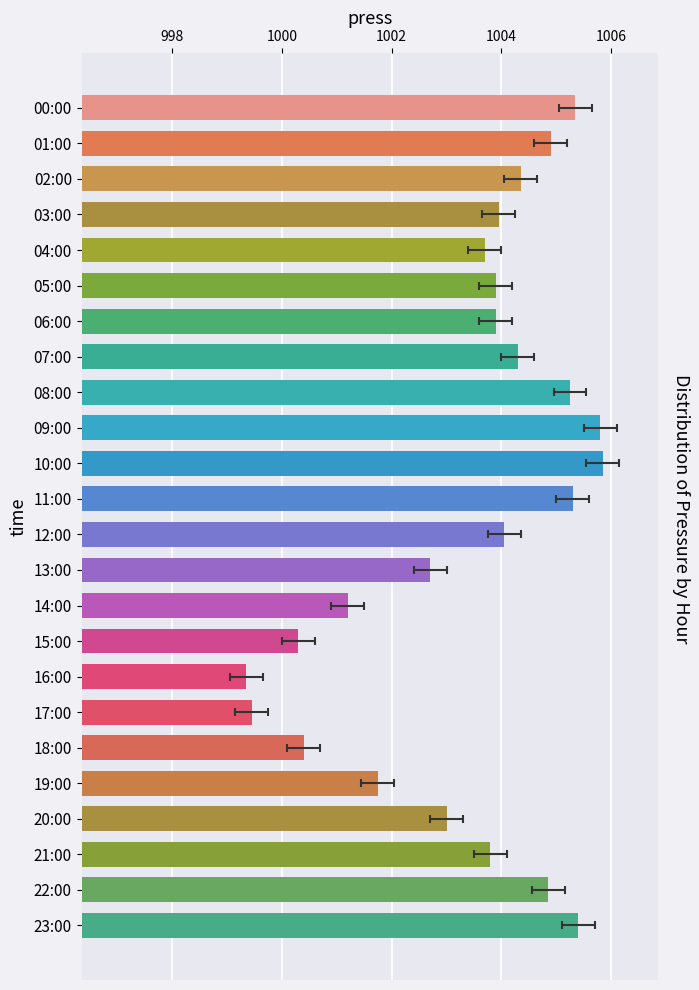

What value does the data have at 22:00?

1004.9